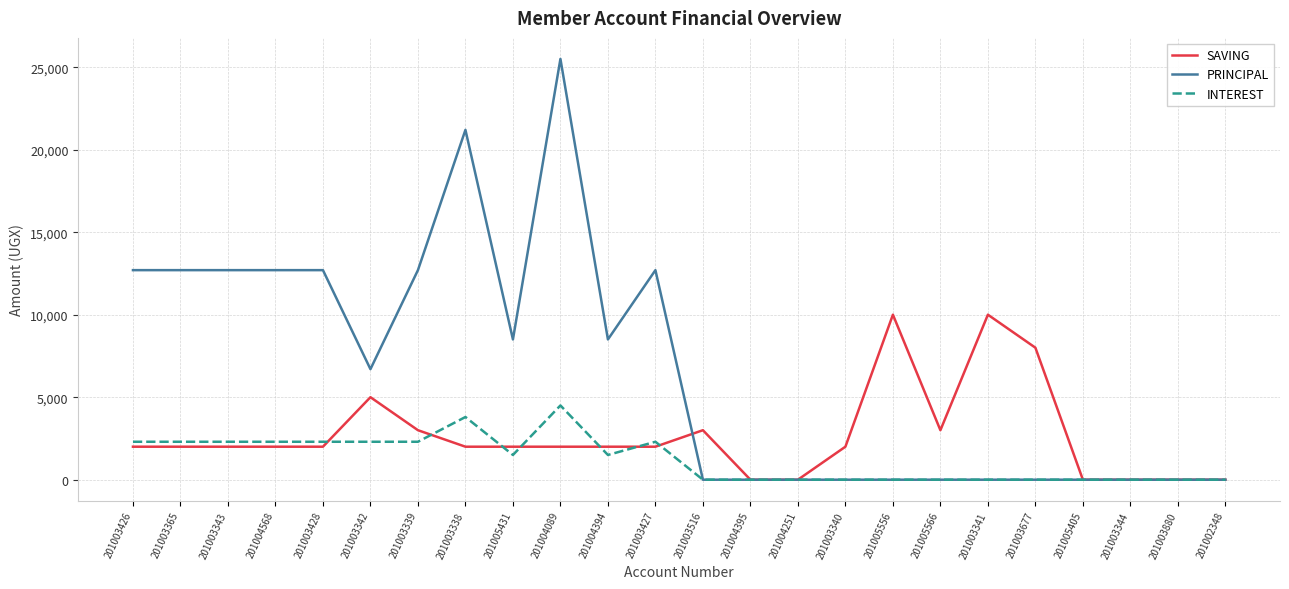

Reading left to right, transcribe all the data shown in this chart.

SAVING: 201003426=2000	201003365=2000	201003343=2000	201004568=2000	201003428=2000	201003342=5000	201003339=3000	201003338=2000	201005431=2000	201004089=2000	201004394=2000	201003427=2000	201003516=3000	201004395=0	201004251=0	201003340=2000	201005556=10000	201005566=3000	201003341=10000	201003677=8000	201005405=0	201003344=0	201003880=0	201002348=0
PRINCIPAL: 201003426=12700	201003365=12700	201003343=12700	201004568=12700	201003428=12700	201003342=6700	201003339=12700	201003338=21200	201005431=8500	201004089=25500	201004394=8500	201003427=12700	201003516=0	201004395=0	201004251=0	201003340=0	201005556=0	201005566=0	201003341=0	201003677=0	201005405=0	201003344=0	201003880=0	201002348=0
INTEREST: 201003426=2300	201003365=2300	201003343=2300	201004568=2300	201003428=2300	201003342=2300	201003339=2300	201003338=3800	201005431=1500	201004089=4500	201004394=1500	201003427=2300	201003516=0	201004395=0	201004251=0	201003340=0	201005556=0	201005566=0	201003341=0	201003677=0	201005405=0	201003344=0	201003880=0	201002348=0